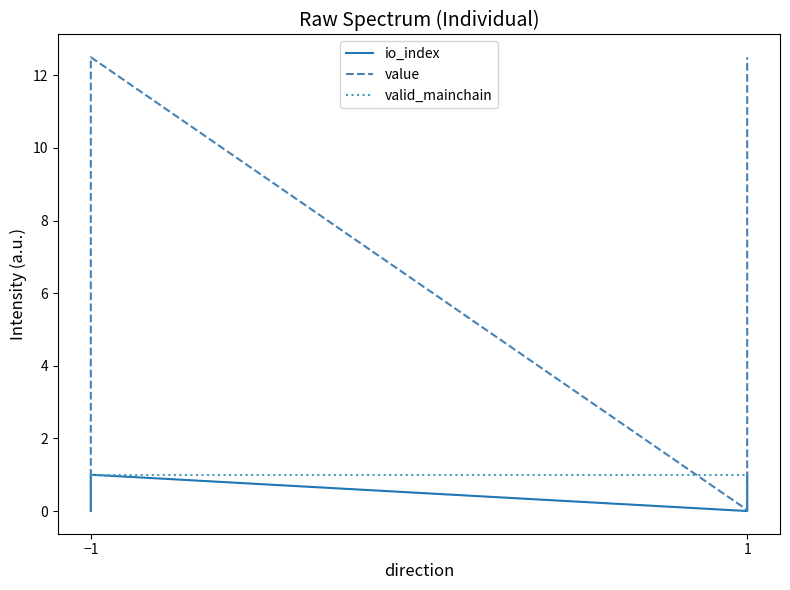

At which category is the sum across all series the highest?

−1